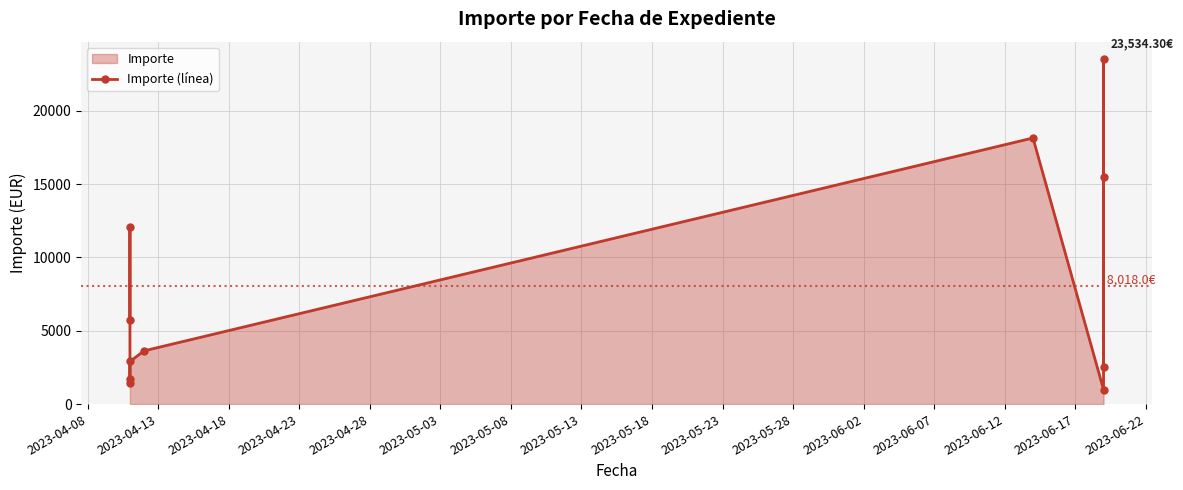

What is the ratio of the value at 2023-05-23 to the value at 2023-05-18?

1.5